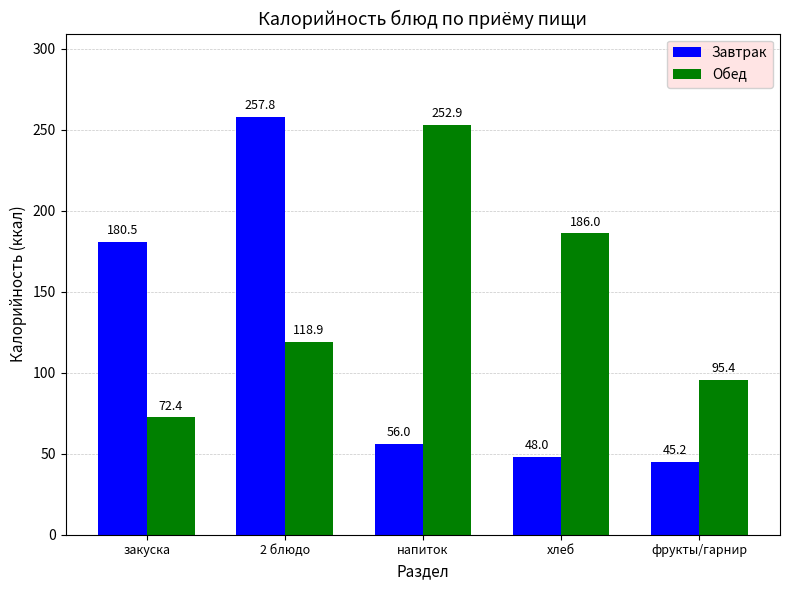

What is the sum of all Обед values?

725.6